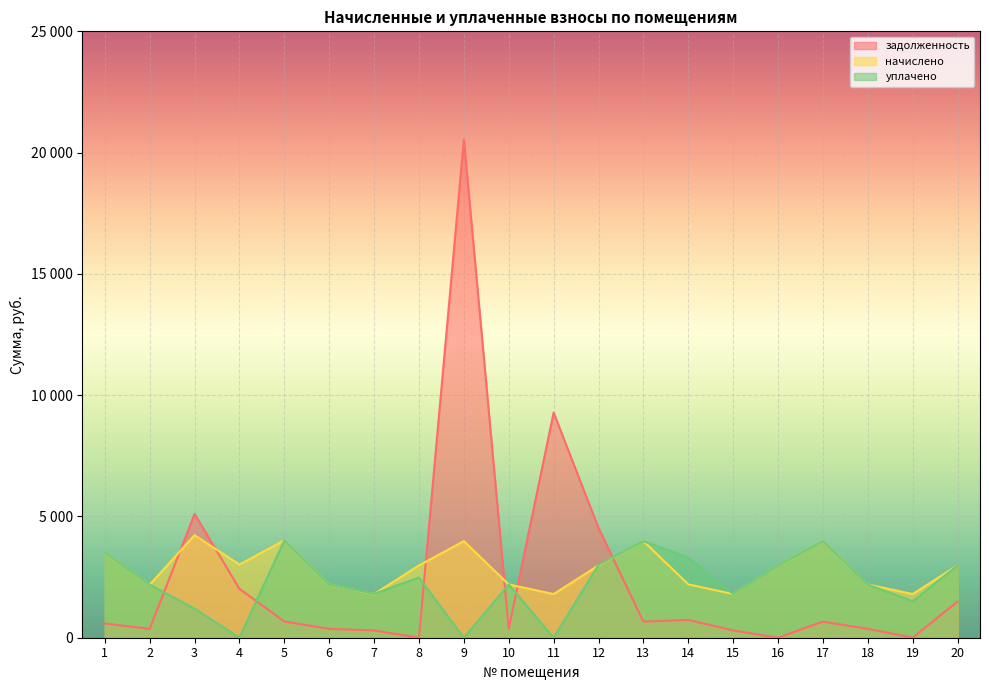

At which category does the chart reach its peak across all series?

9